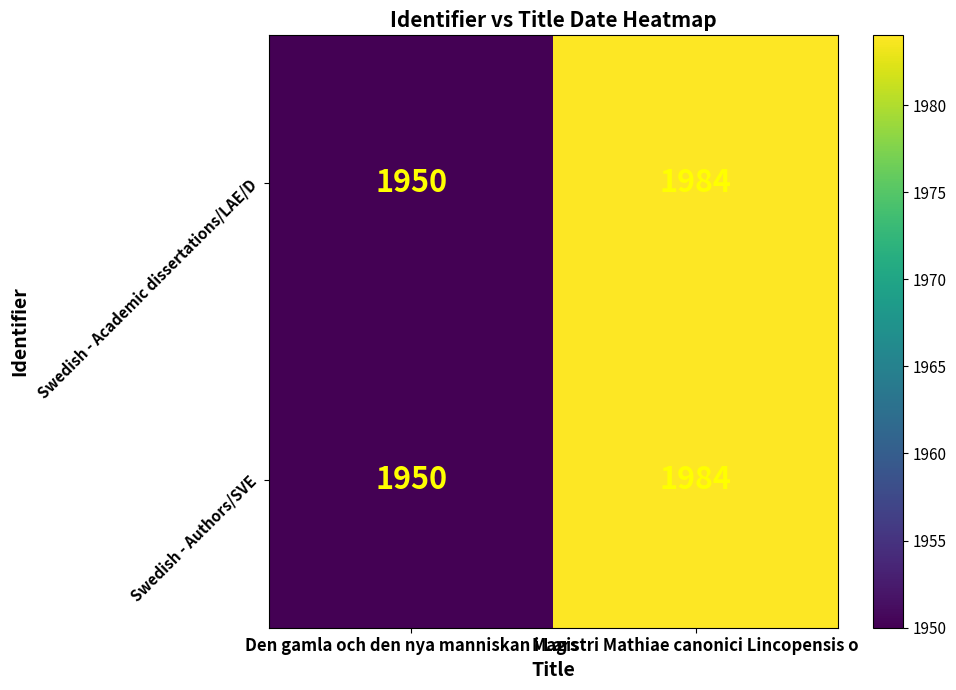

At how many categories does at least one series exceed 1967?

1